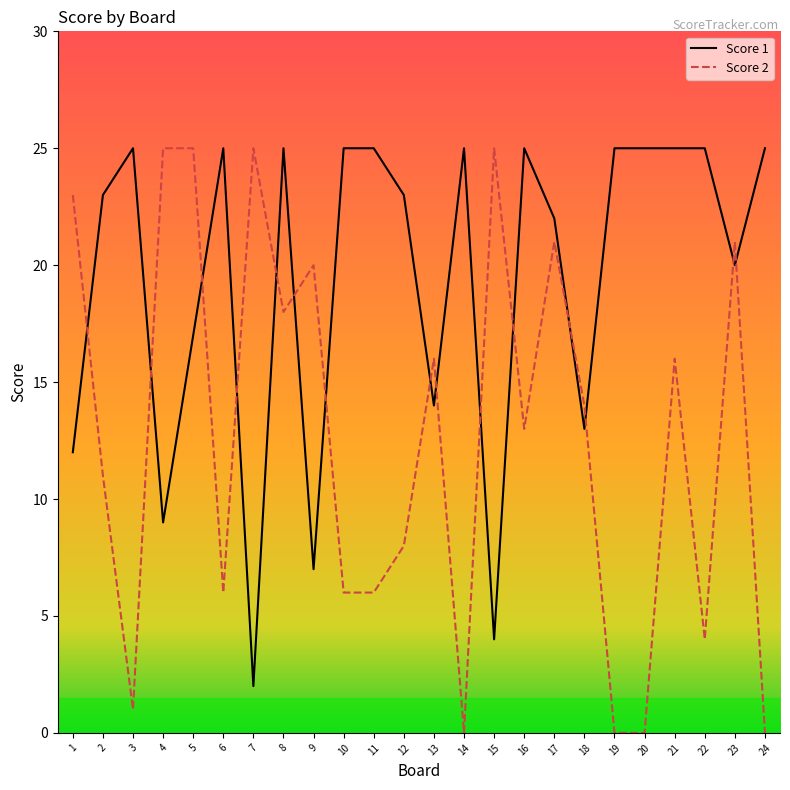

What is the difference between the maximum and second lowest values in the Score 2 series?

25